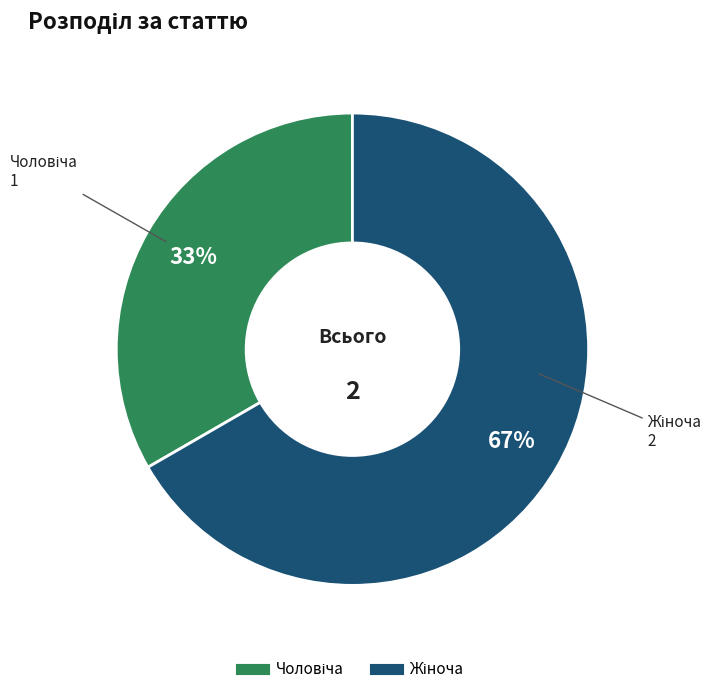

Is there a majority slice in this chart?

Yes